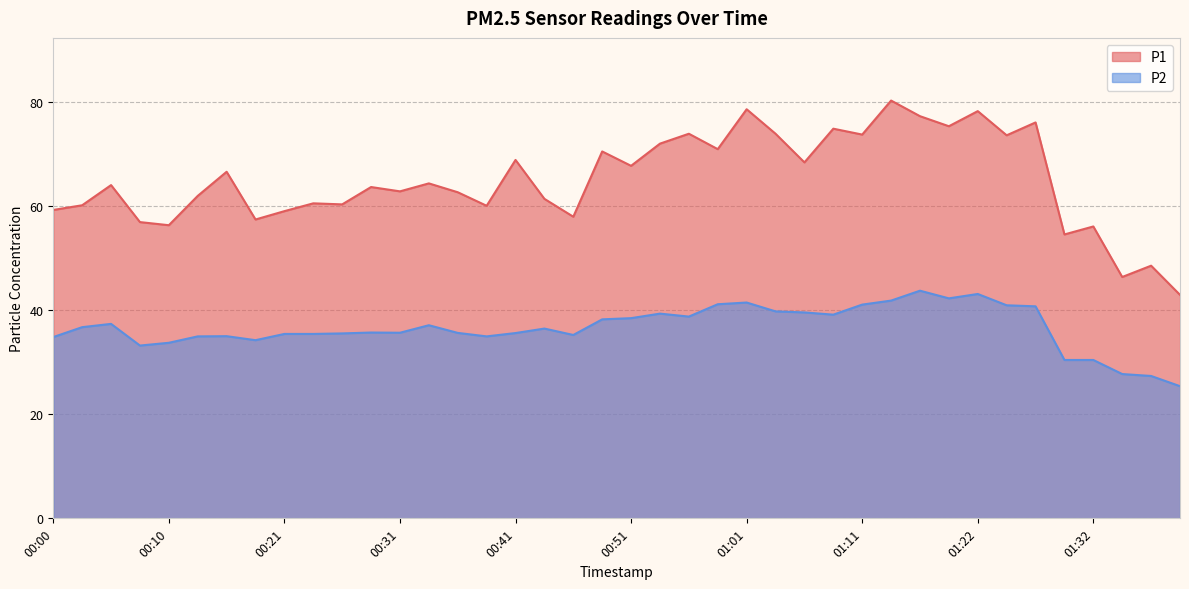

Does the chart display data point markers on the line(s)?

No